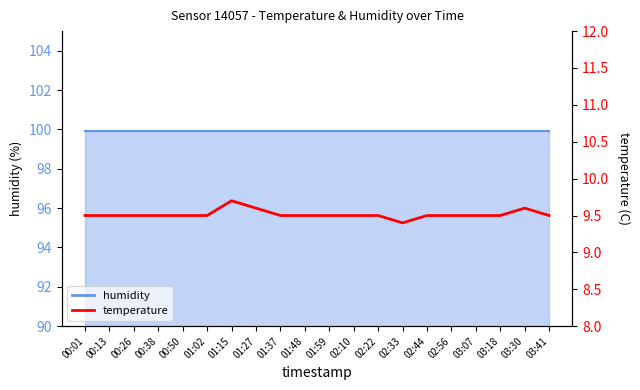

List the labels in order of value, smallest first.

02:33, 00:01, 00:13, 00:26, 00:38, 00:50, 01:02, 01:37, 01:48, 01:59, 02:10, 02:22, 02:44, 02:56, 03:07, 03:18, 03:41, 01:27, 03:30, 01:15